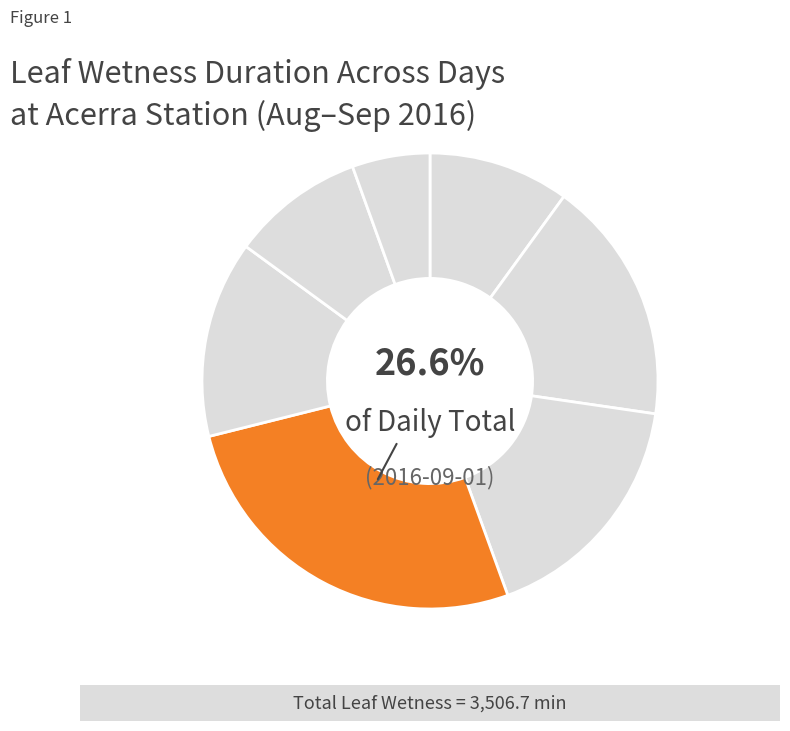

How much of the chart is everything except 2016-09-01?

73.4%